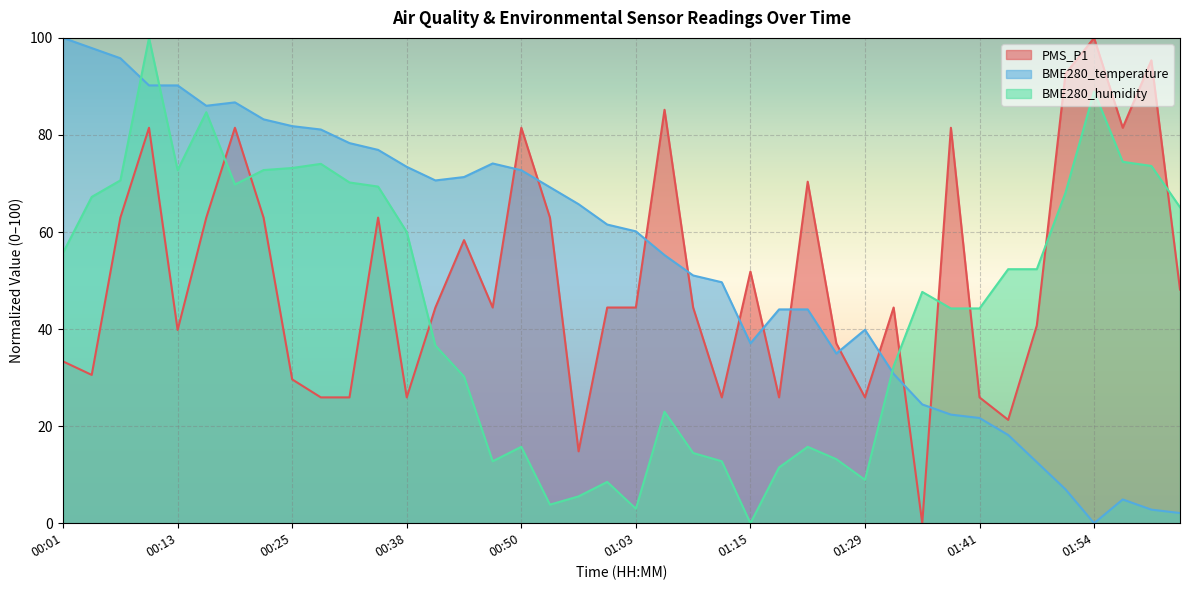

At which label does BME280_temperature reach its minimum?

01:54